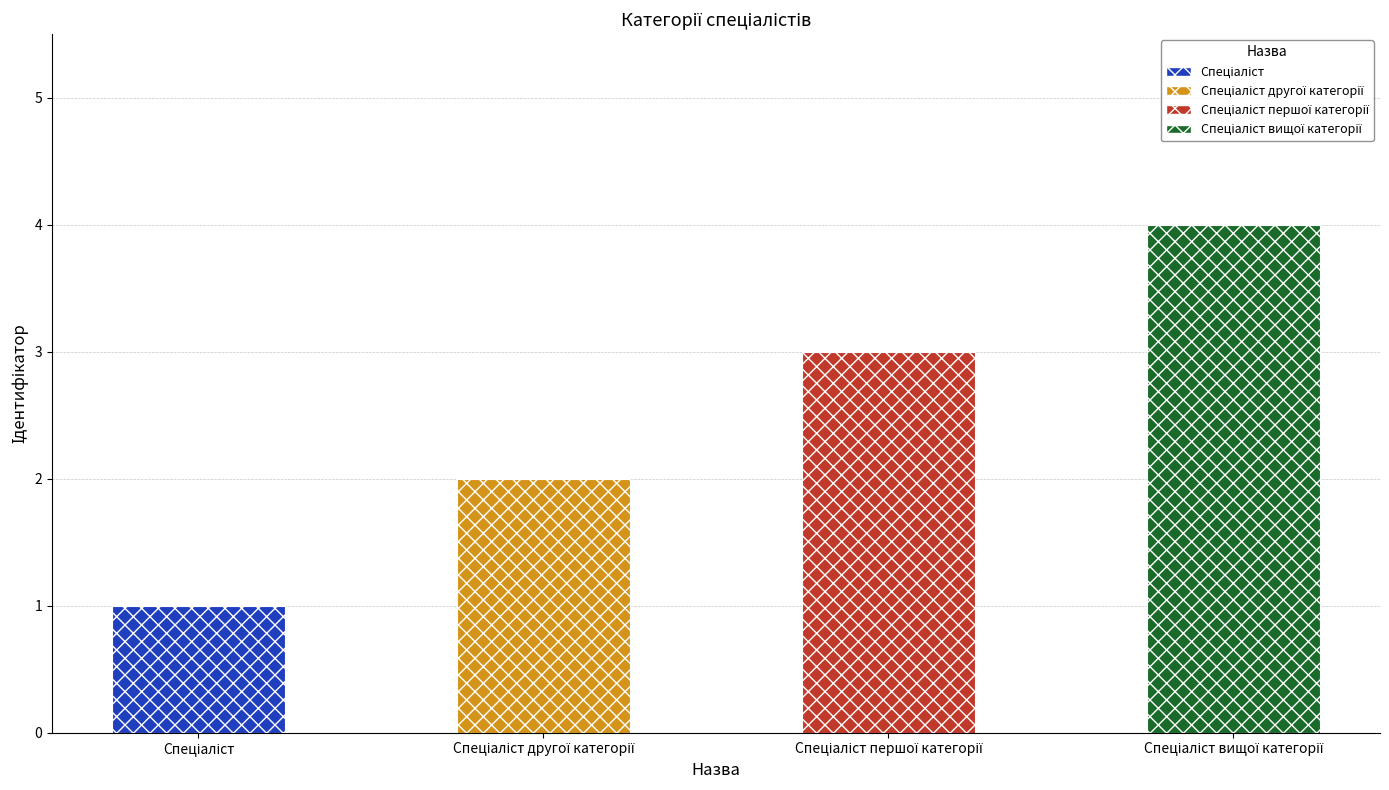

Which category has the lowest value across all series?

Спеціаліст